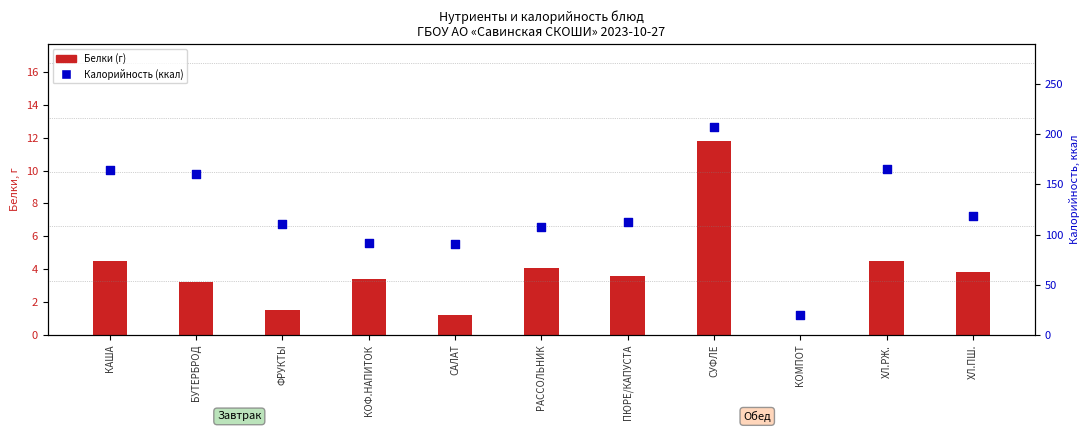

At which category is the sum across all series the highest?

СУФЛЕ